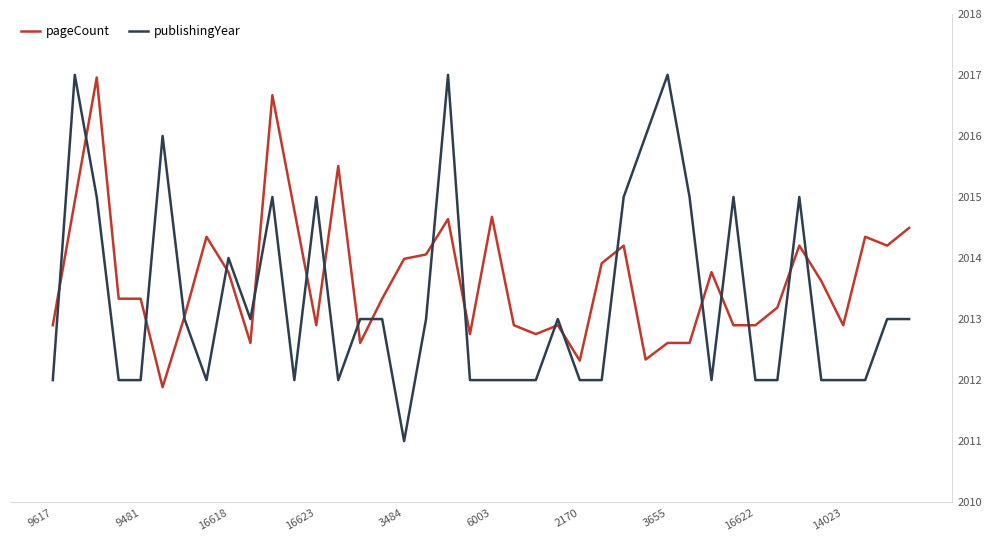

What is the difference between the second highest and minimum values in the publishingYear series?

6